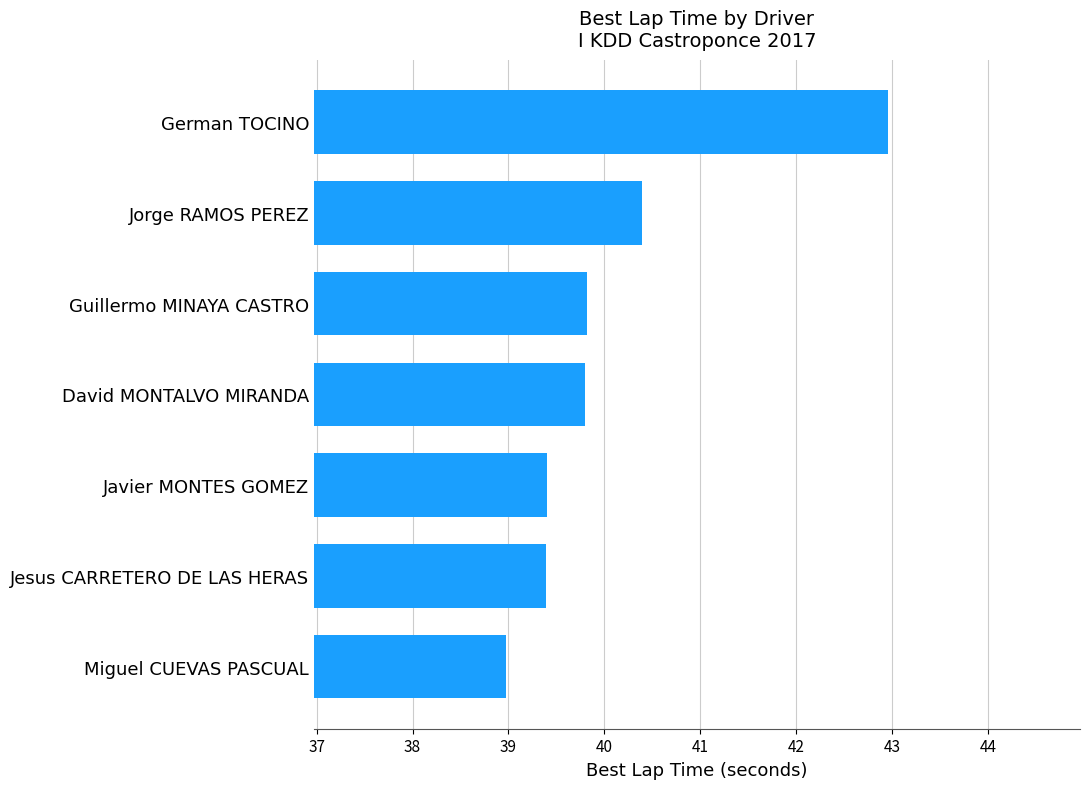

Is it true that the value at Javier MONTES GOMEZ is 39.4?

True